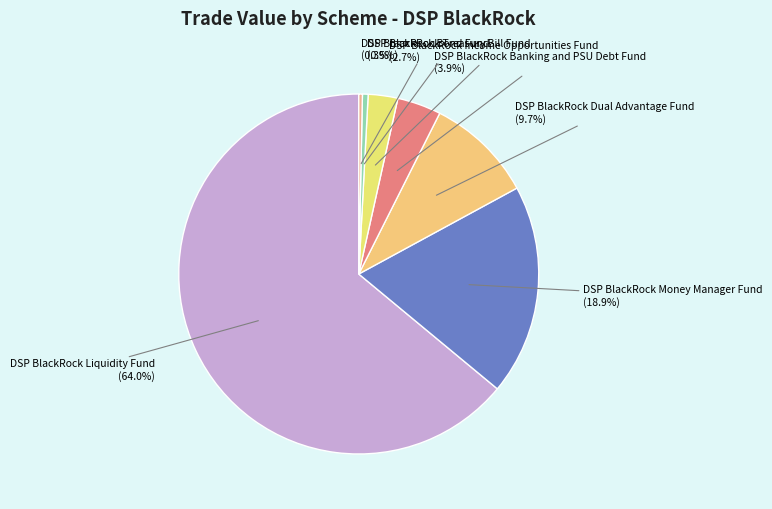

Count the number of slices in the pie.

7